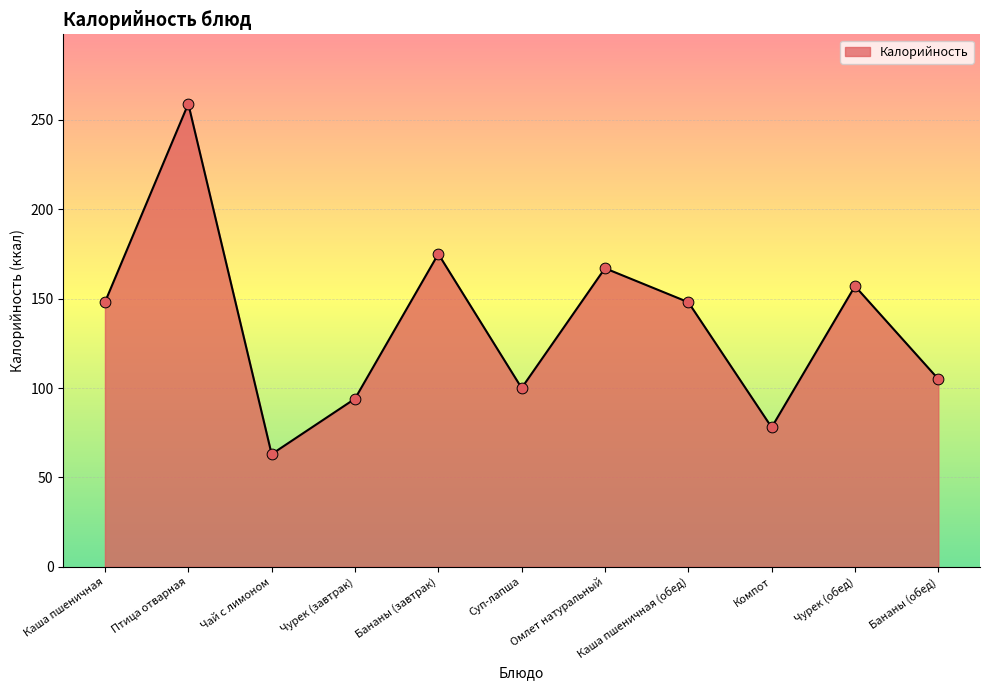

What is the change in value from Чай с лимоном to Бананы (завтрак)?

+112